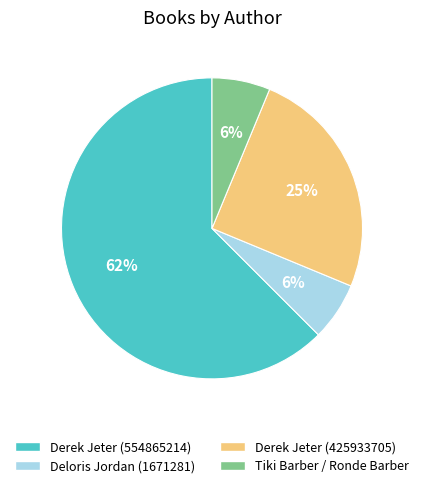

Is Derek Jeter (425933705) the majority of the pie?

No